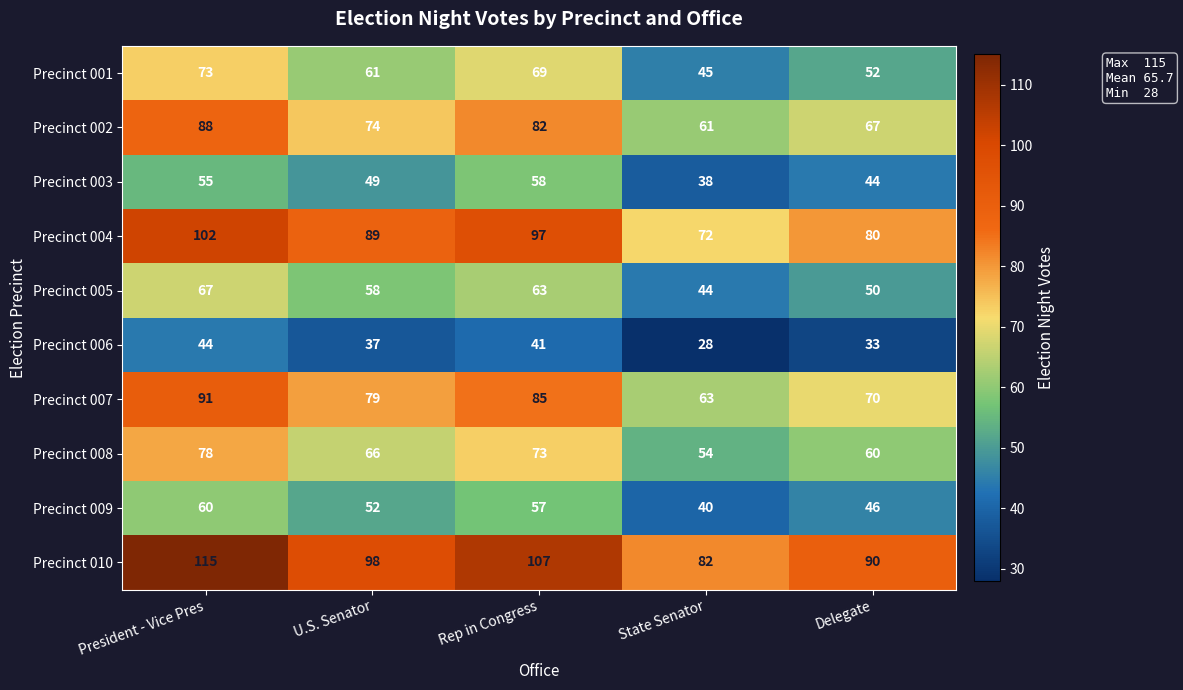

Which series has the largest range (max minus min)?

Precinct 010